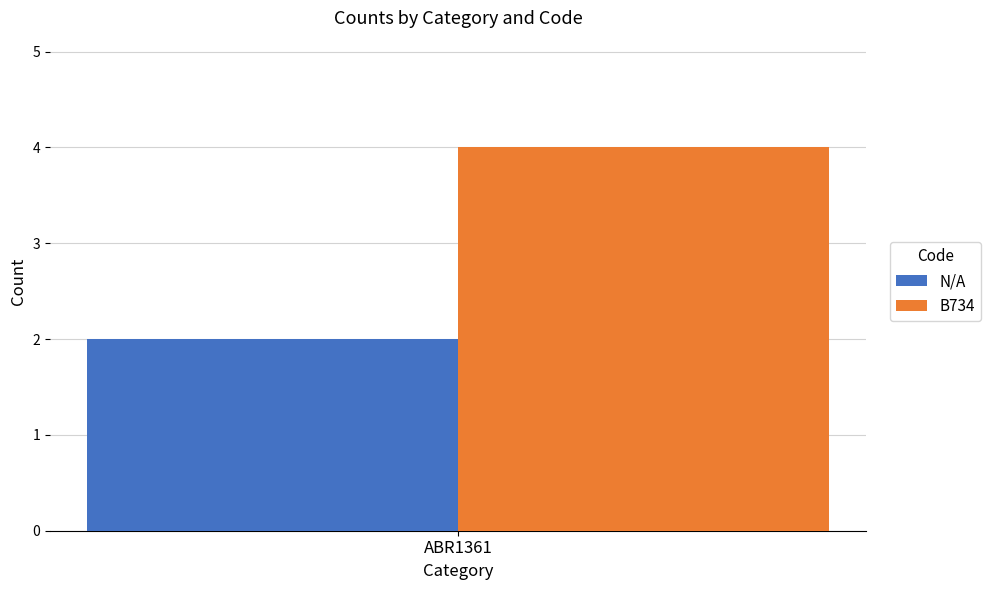

What value does the B734 series have at ABR1361?

4